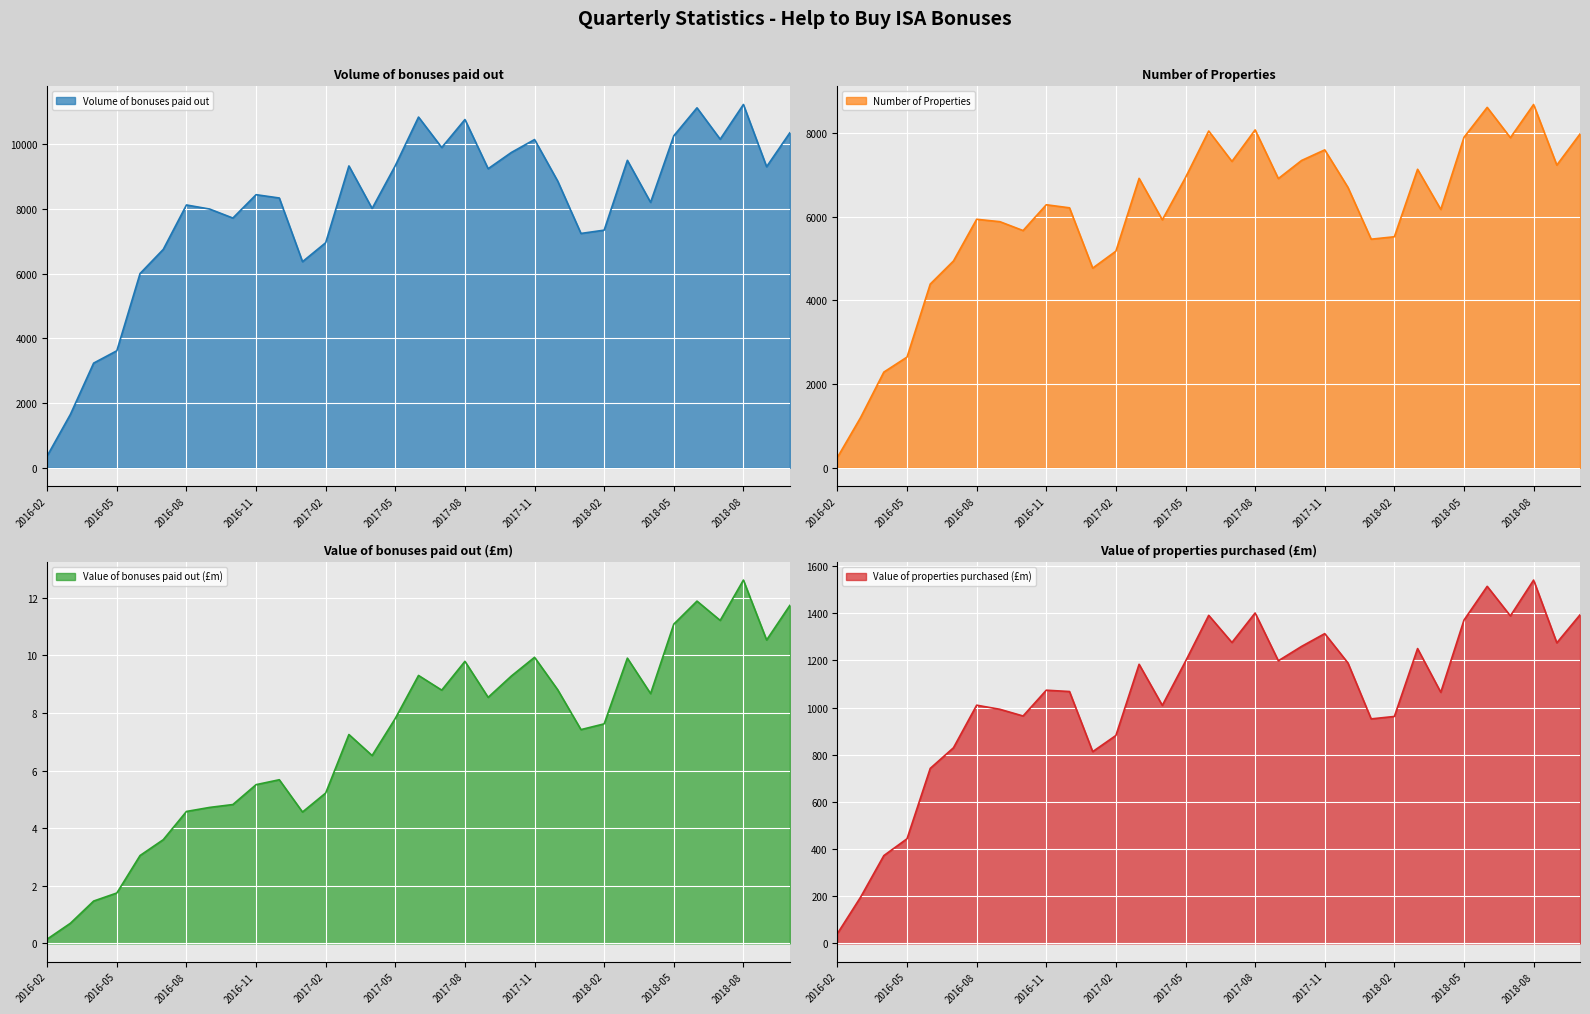

Rank the series at 2016-08 from highest to lowest value.

Volume of bonuses paid out, Number of Properties, Value of properties purchased (£m), Value of bonuses paid out (£m)